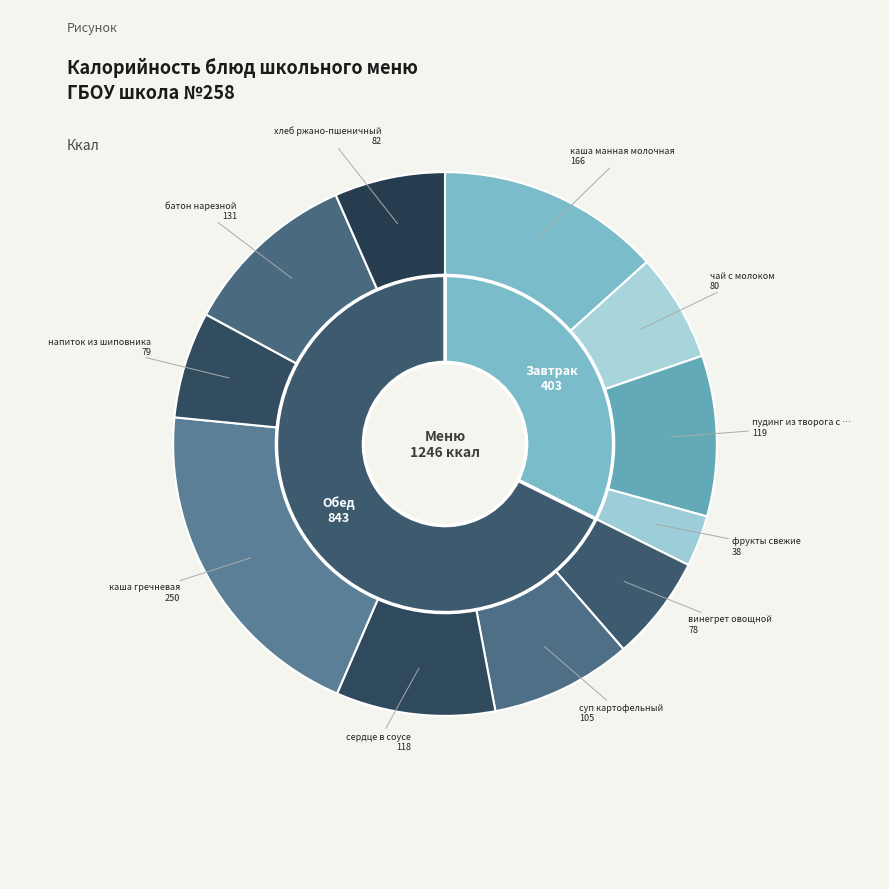

Which slice is the largest?

каша гречневая